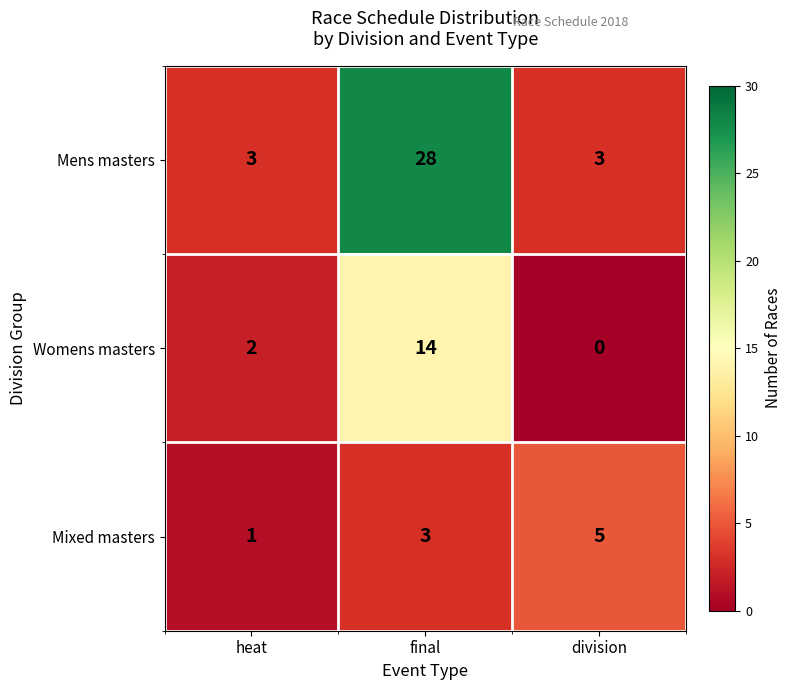

The Womens masters series shows 8 at final. True or false?

False